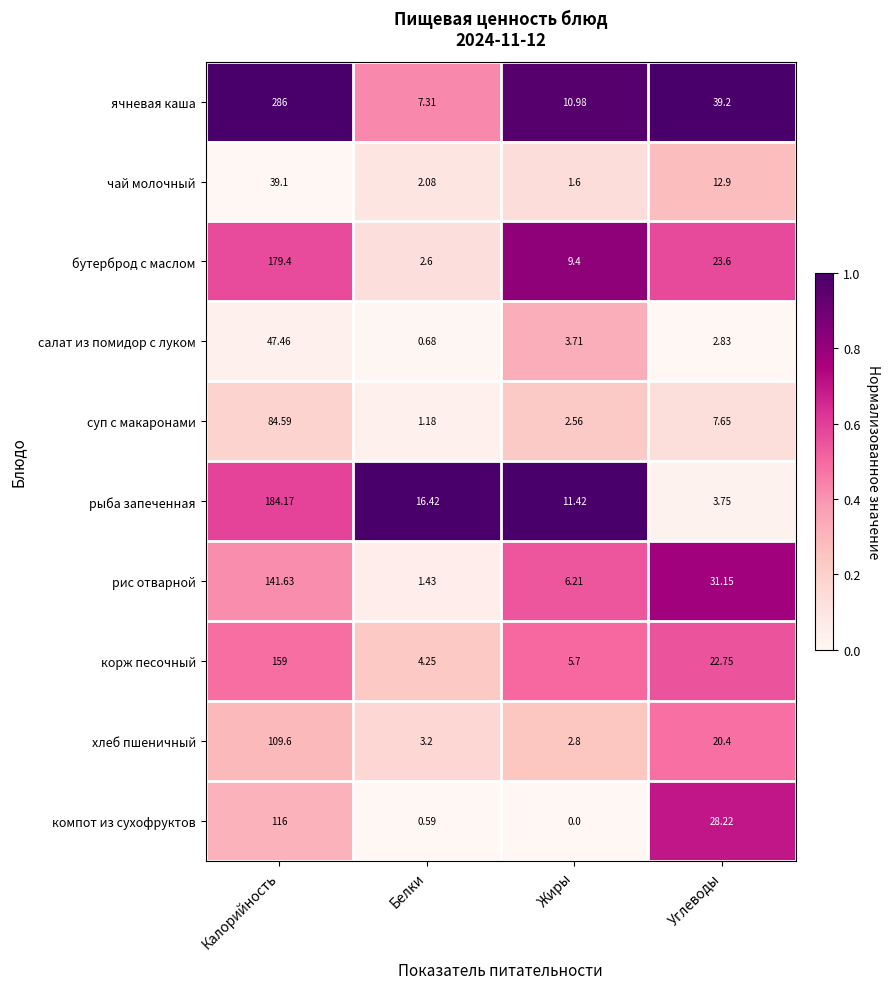

Rank the categories by салат из помидор с луком value from highest to lowest.

Калорийность, Жиры, Углеводы, Белки